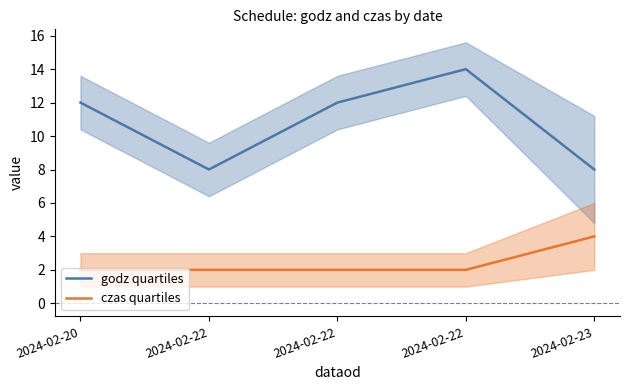

What is the sum of the czas quartiles values at 2024-02-23 and 2024-02-20?

6